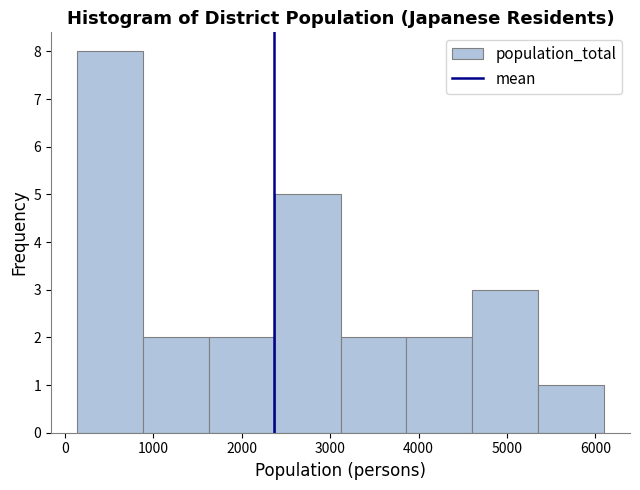

Over which range of the x-axis is the bar tallest?

100 to 900